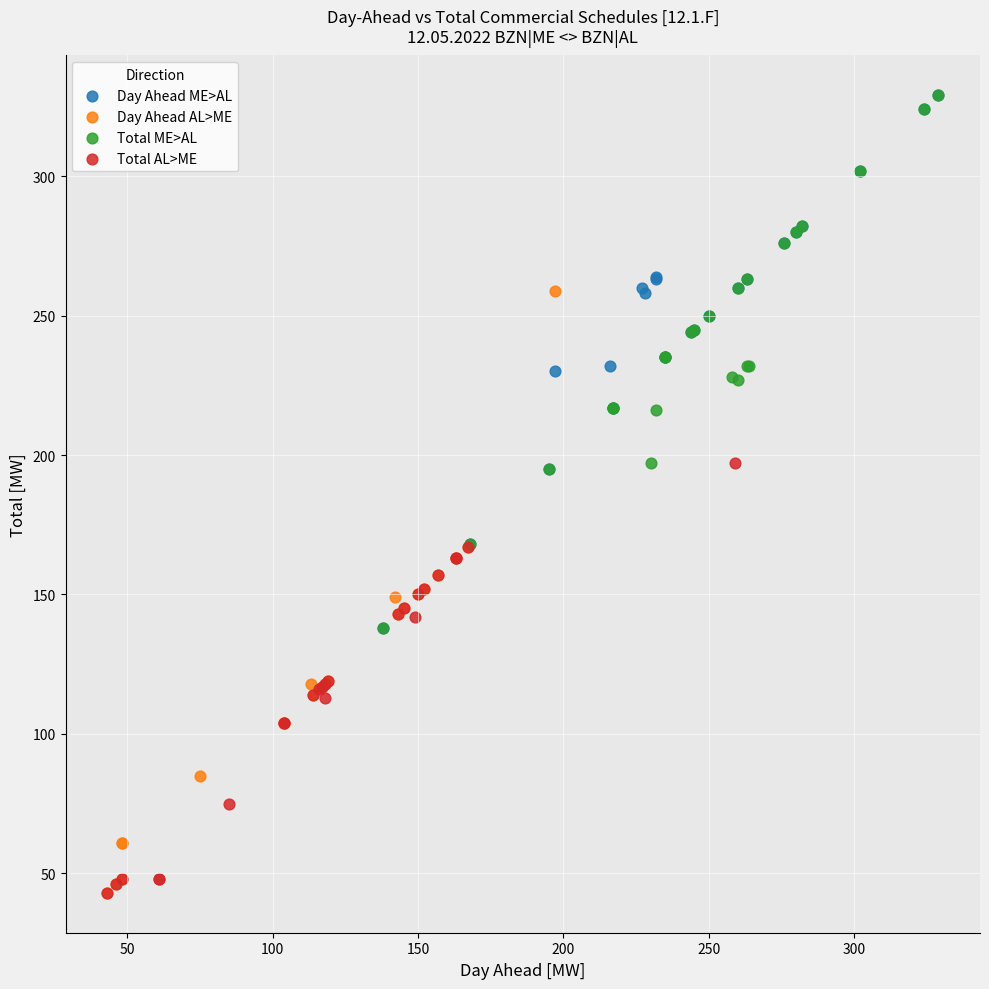

Which series has the largest Y range (max minus min)?

Day Ahead AL>ME